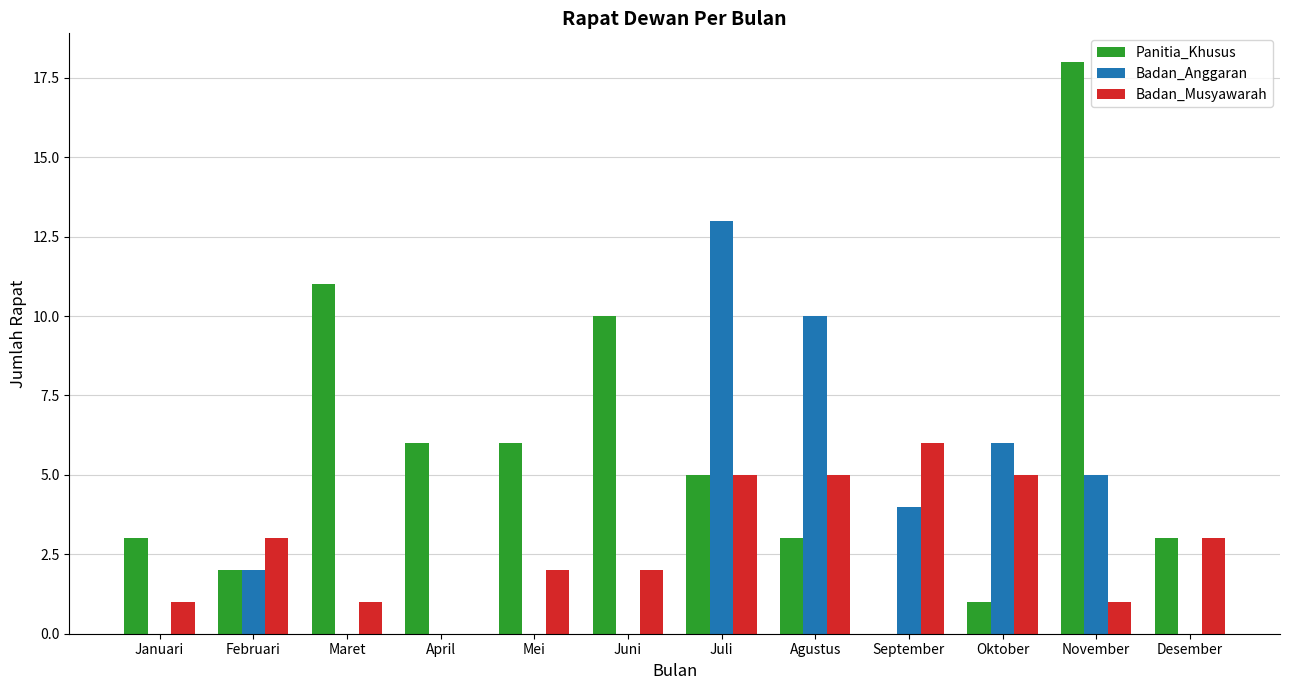

Reading right to left, what are all the values shown in this chart?

Panitia_Khusus: Desember=3	November=18	Oktober=1	September=0	Agustus=3	Juli=5	Juni=10	Mei=6	April=6	Maret=11	Februari=2	Januari=3
Badan_Anggaran: Desember=0	November=5	Oktober=6	September=4	Agustus=10	Juli=13	Juni=0	Mei=0	April=0	Maret=0	Februari=2	Januari=0
Badan_Musyawarah: Desember=3	November=1	Oktober=5	September=6	Agustus=5	Juli=5	Juni=2	Mei=2	April=0	Maret=1	Februari=3	Januari=1